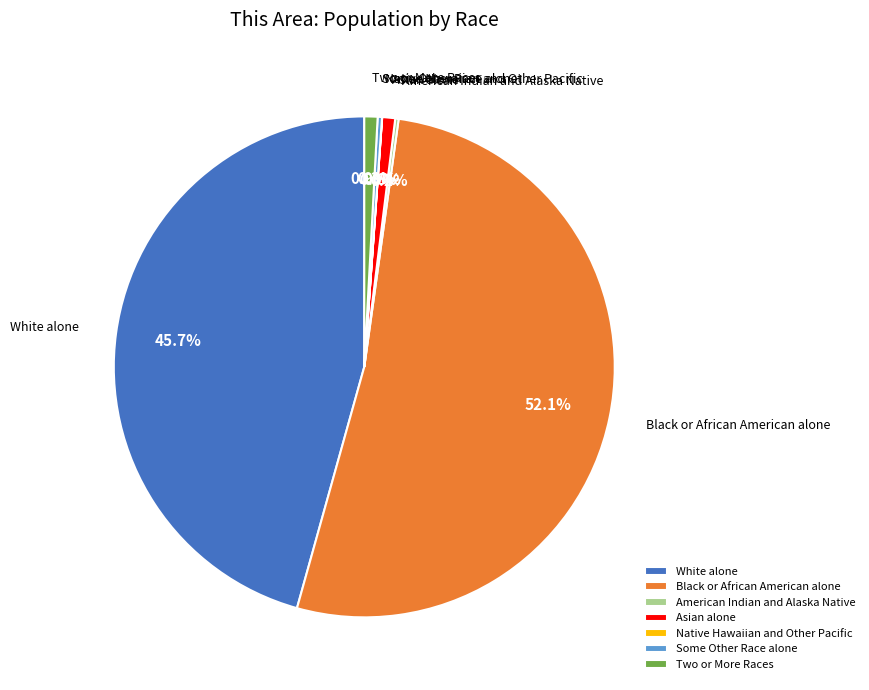

What portion of the pie excludes Some Other Race alone?

99.7%